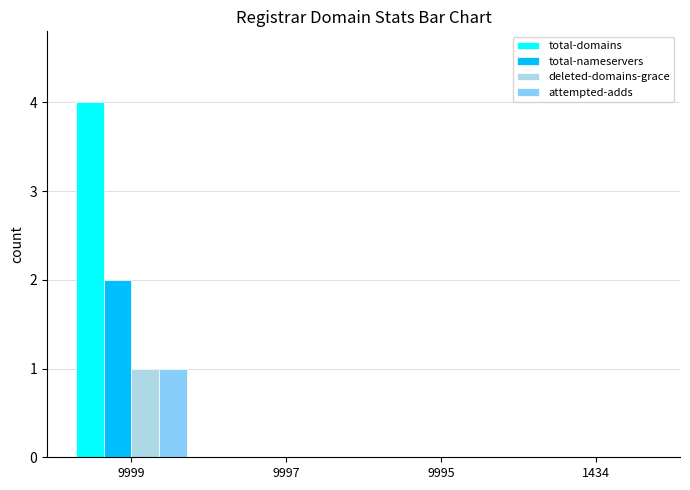

What are all the series names shown in the legend?

total-domains, total-nameservers, deleted-domains-grace, attempted-adds